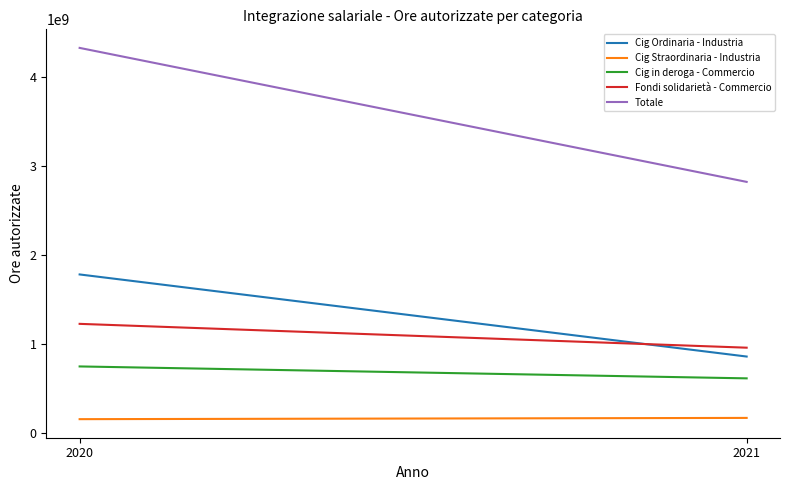

What is the approximate value of Cig Straordinaria - Industria at 2020, to the nearest 100?

150808200